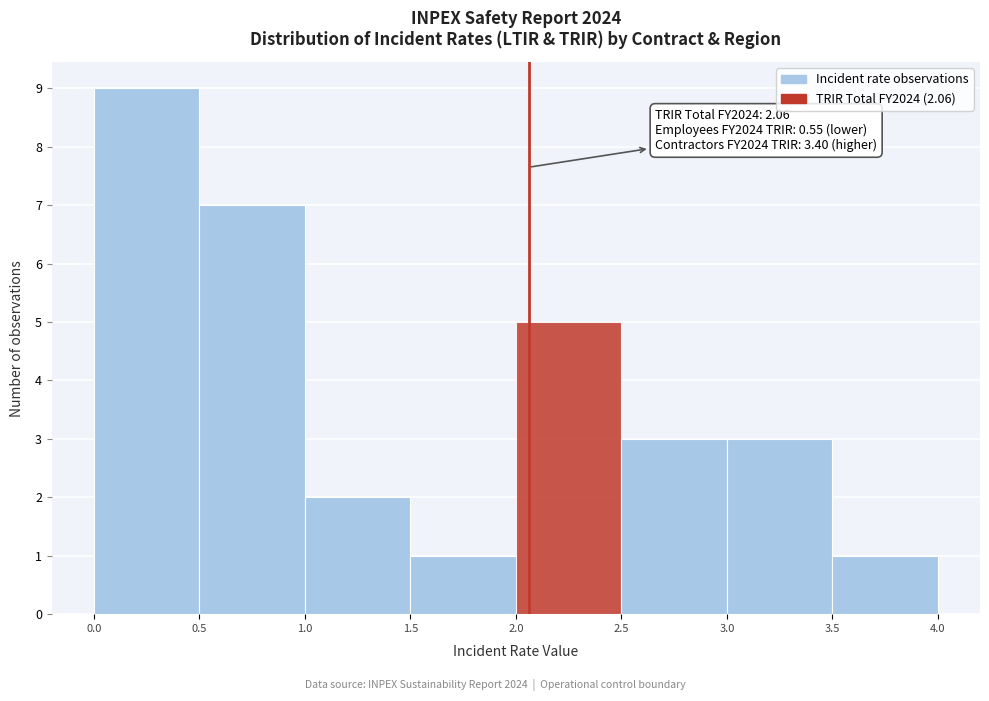

Over which range of the x-axis is the bar tallest?

0.0 to 0.5